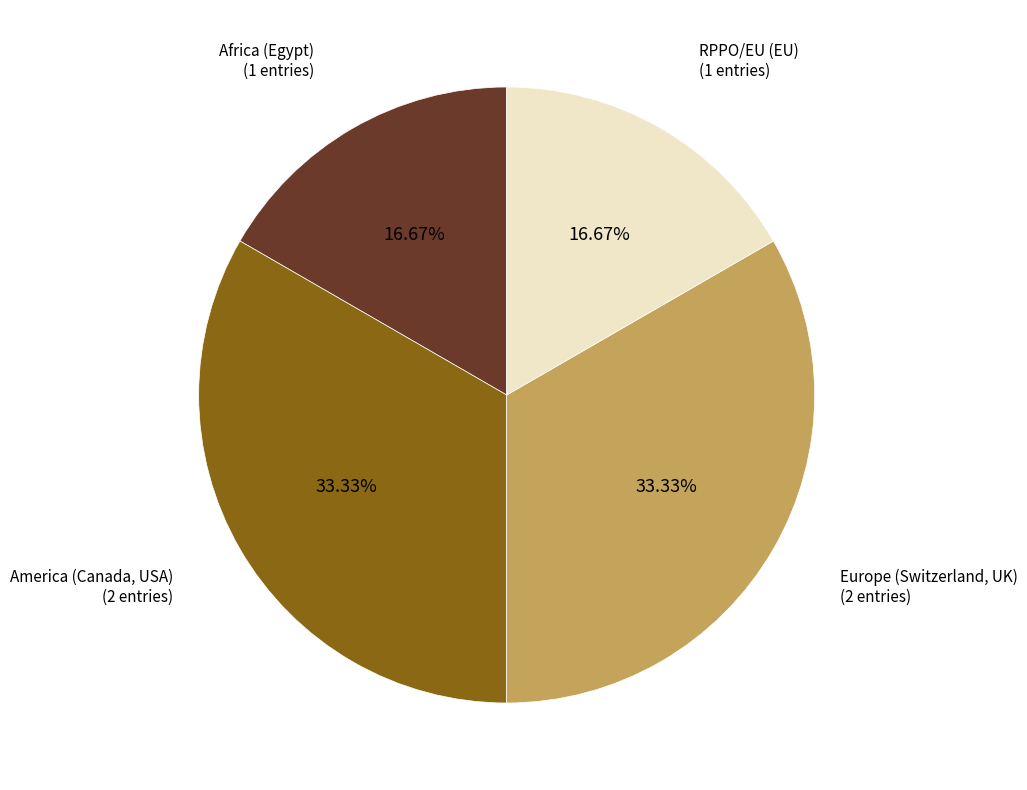

Is there any slice that represents more than half of the pie?

No